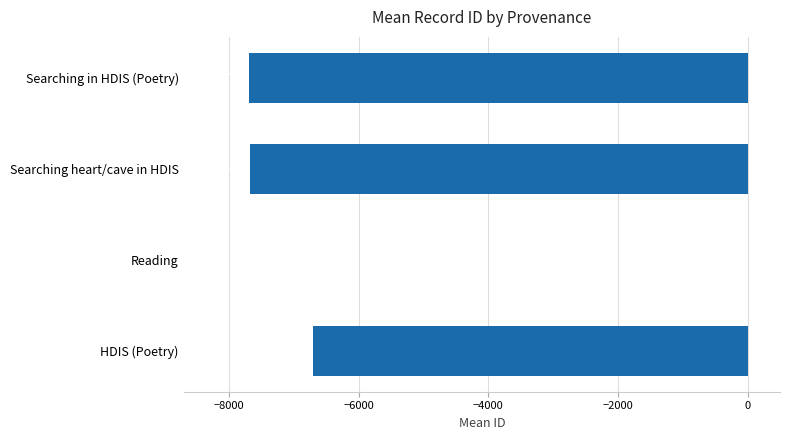

How many data points are above -6701?

1